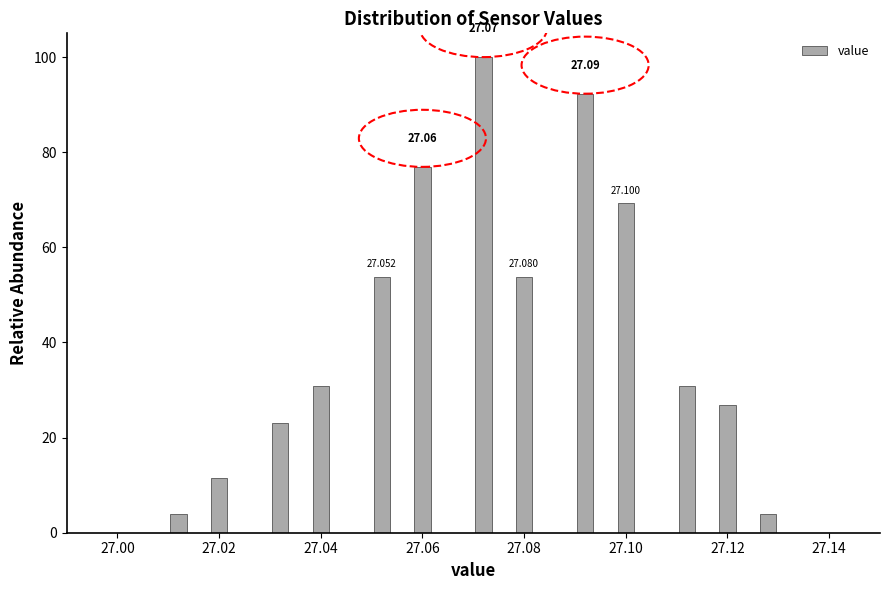

Around what value on the x-axis is the tallest bar? Give the approximate position of its centre, as read against the axis.

27.072